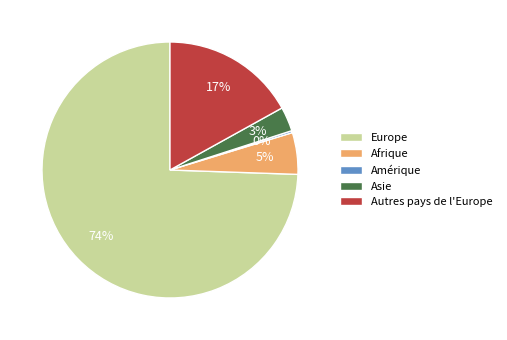

To the nearest percent, what is the average slice percentage?

20%